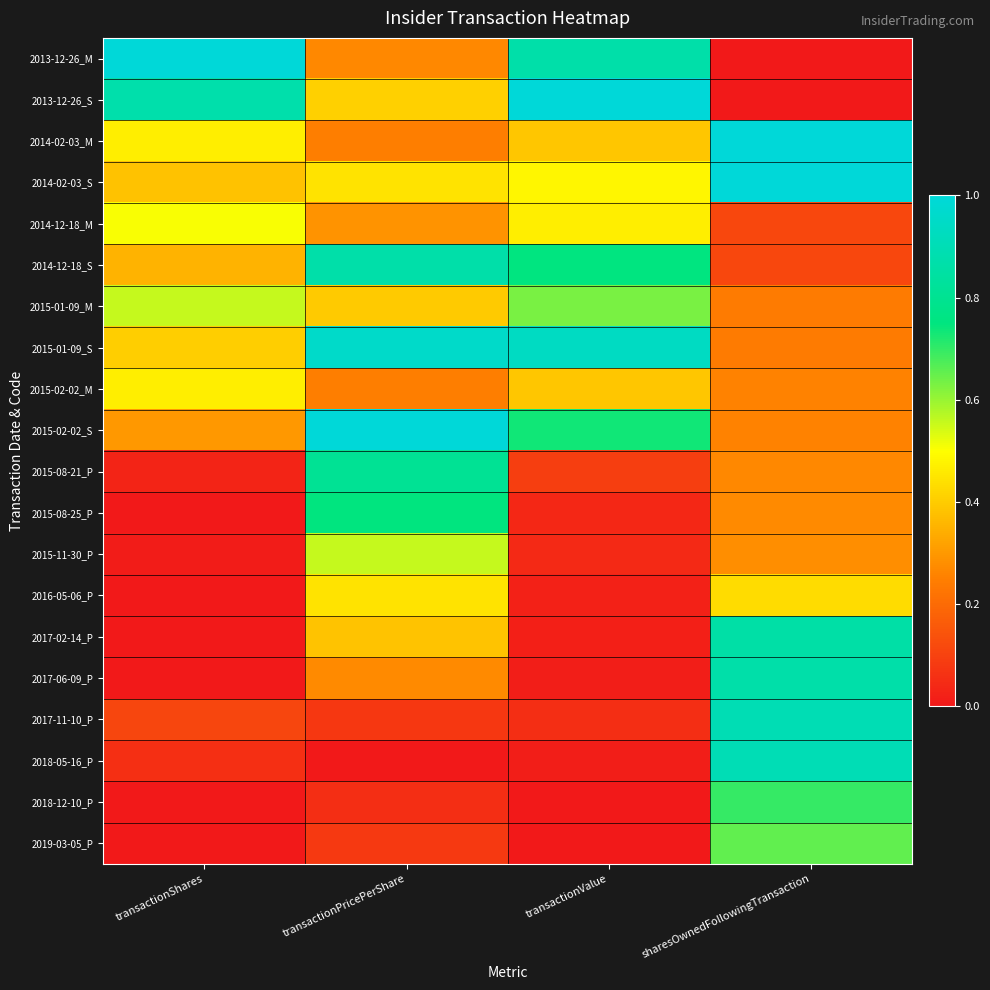

List the series in order of their peak value, lowest first.

2016-05-06_P, 2015-02-02_M, 2014-12-18_M, 2015-11-30_P, 2015-01-09_M, 2019-03-05_P, 2018-12-10_P, 2015-08-25_P, 2015-08-21_P, 2017-02-14_P, 2014-12-18_S, 2017-06-09_P, 2017-11-10_P, 2018-05-16_P, 2015-01-09_S, 2013-12-26_M, 2013-12-26_S, 2014-02-03_M, 2014-02-03_S, 2015-02-02_S